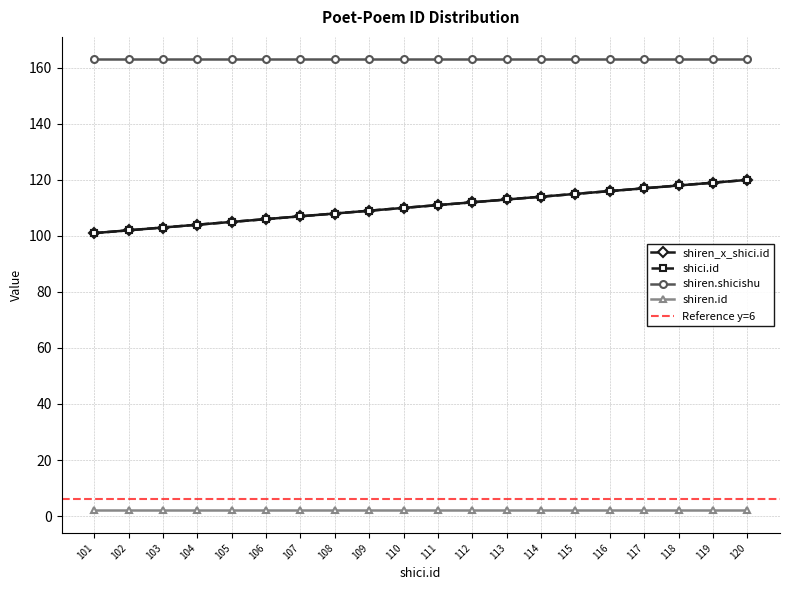

True or false: shiren_x_shici.id has more than 1 interior local peaks.

False